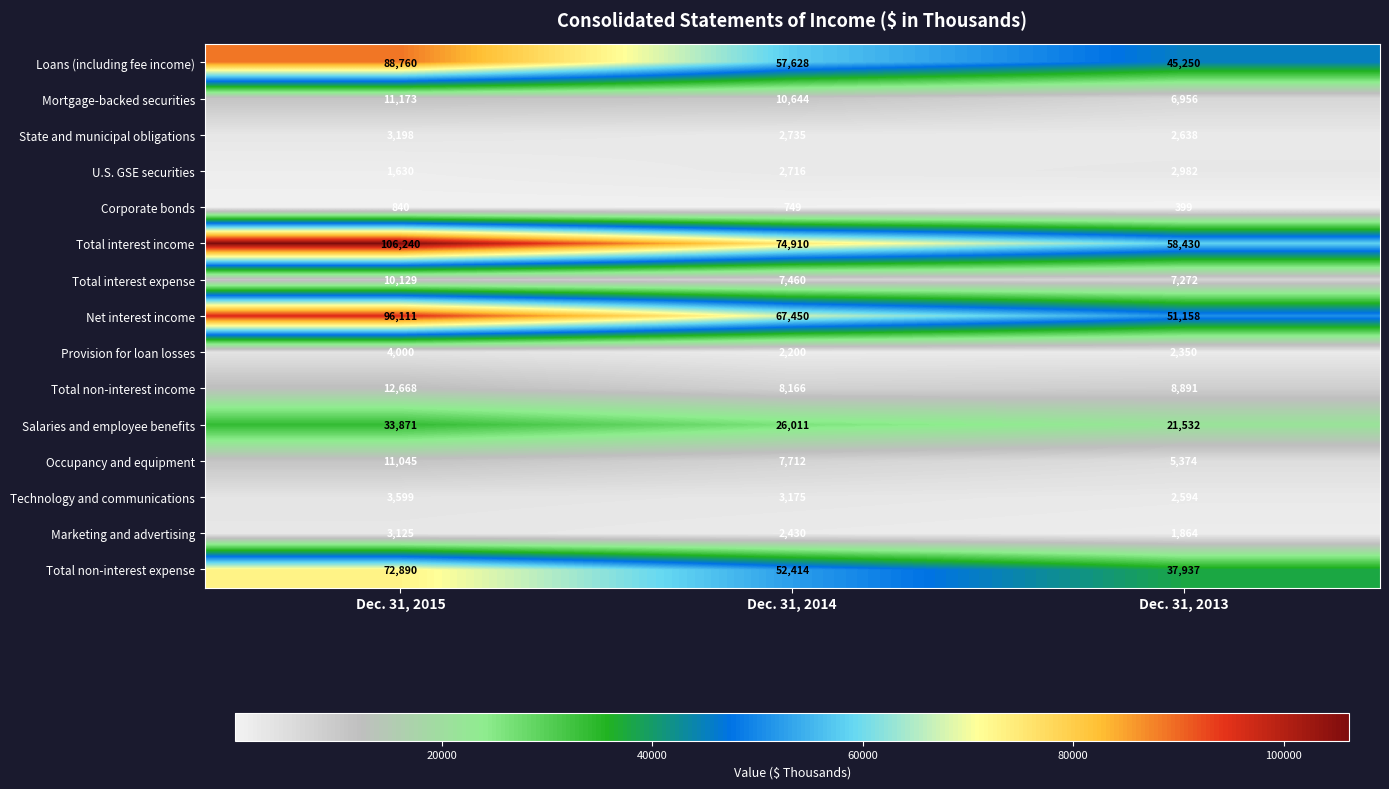

What is the spread (max minus min) of values at Dec. 31, 2014?

74161